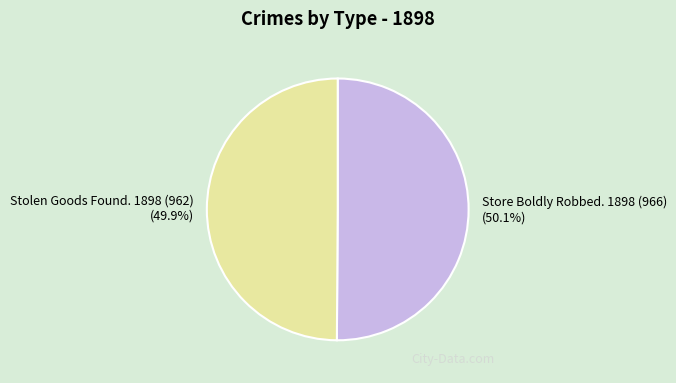

Does any single category account for the majority?

Yes